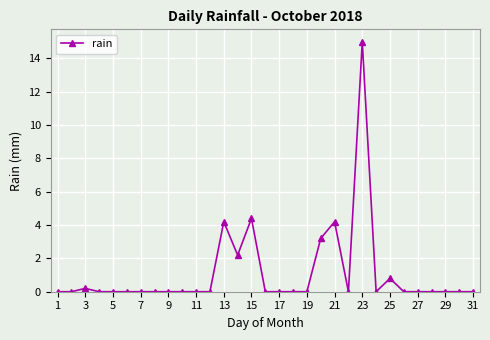

What is the difference between the maximum and minimum values?

15.0